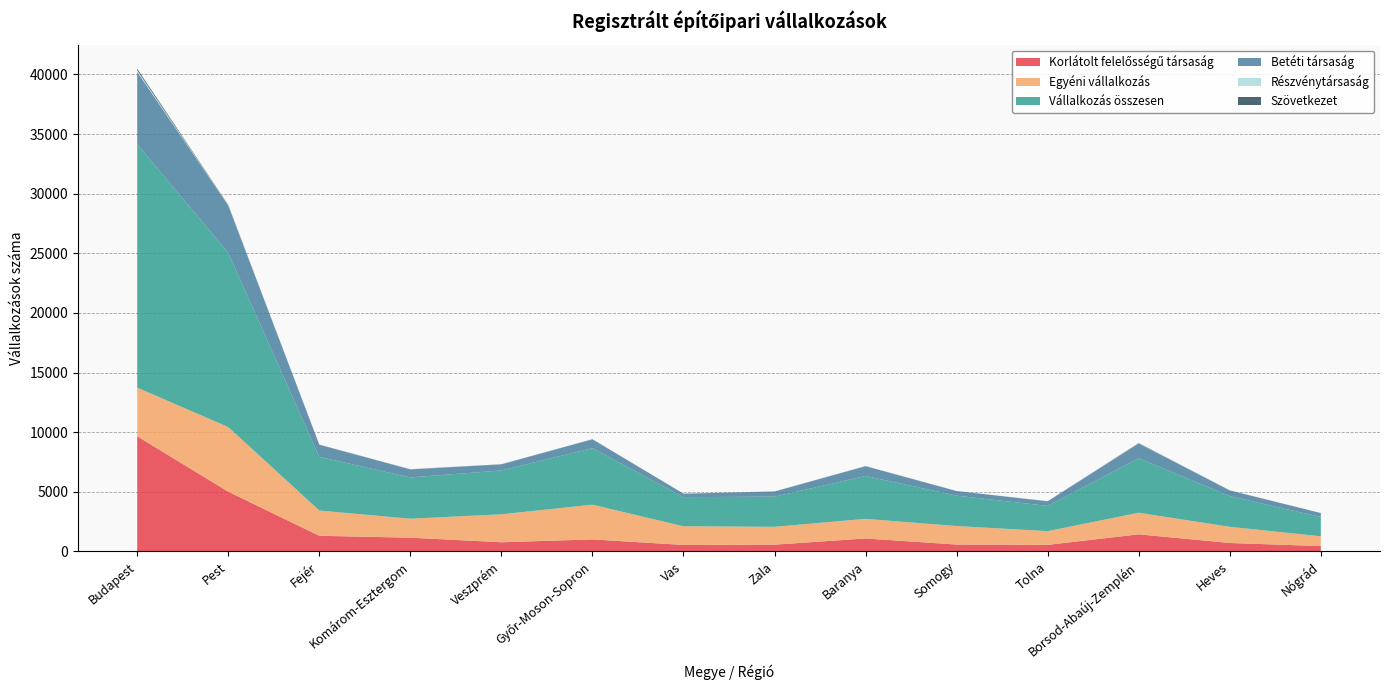

Reading left to right, extract all data points from this chart.

Korlátolt felelősségű társaság: 9653	5005	1304	1146	763	1001	536	561	1079	570	543	1428	701	442
Egyéni vállalkozás: 4078	5419	2120	1591	2345	2911	1567	1496	1646	1552	1151	1810	1357	822
Vállalkozás összesen: 20421	14620	4501	3464	3677	4746	2444	2530	3599	2549	2116	4571	2574	1614
Betéti társaság: 6068	3960	1013	673	504	738	285	429	818	387	386	1231	480	327
Részvénytársaság: 135	20	5	8	3	4	3	6	11	6	4	13	7	0
Szövetkezet: 123	33	11	8	14	8	7	7	6	0	7	28	2	5